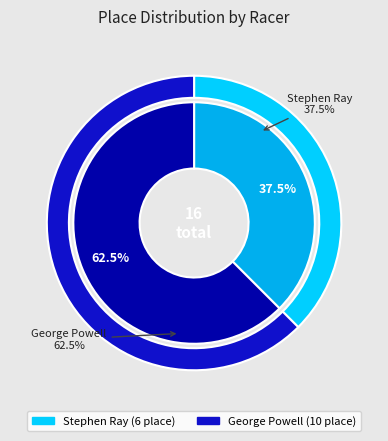

Rank the categories by value from lowest to highest.

Stephen Ray, George Powell